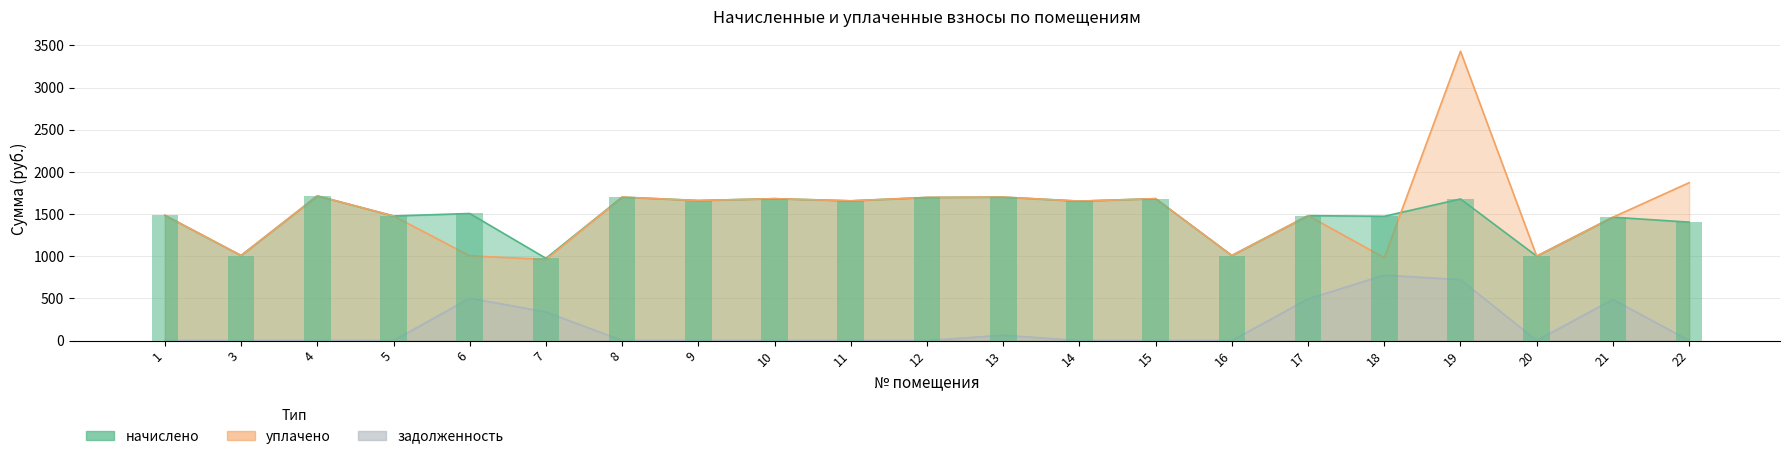

What is the spread (max minus min) of values at 10?

1682.7